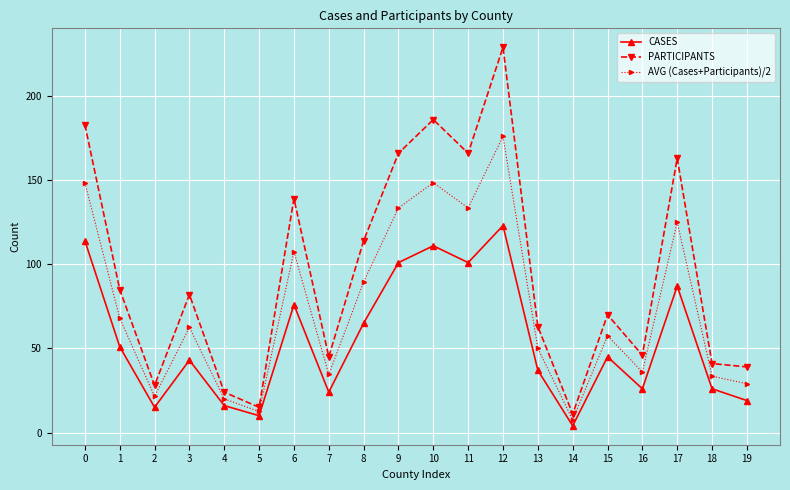

At how many categories does at least one series exceed 117?

7